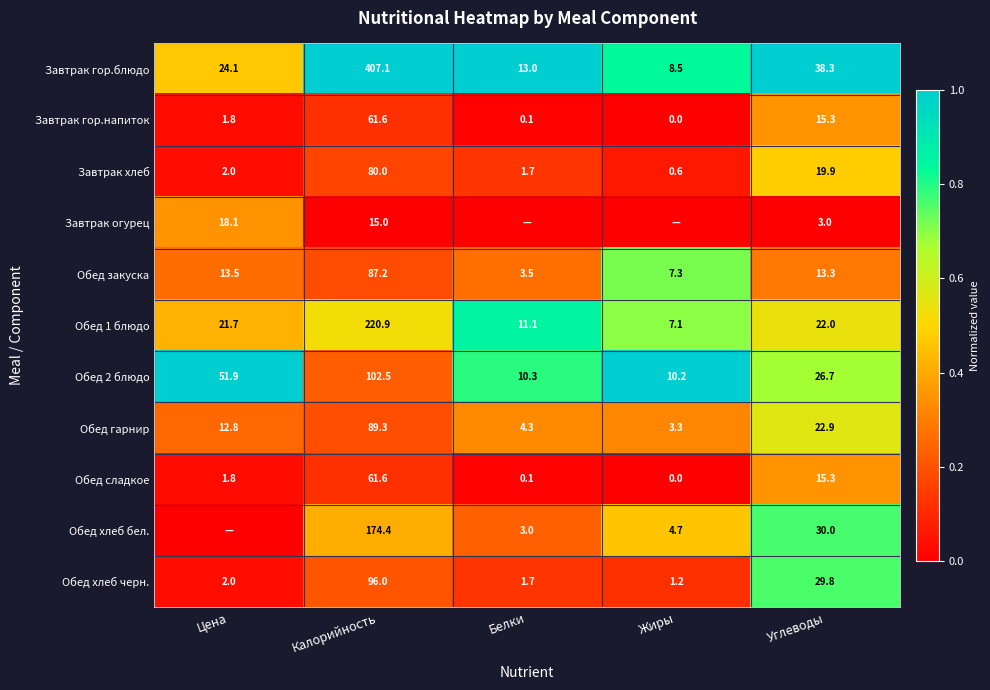

Is the value of Обед сладкое at Жиры greater than the value of Завтрак гор.блюдо at Углеводы?

No